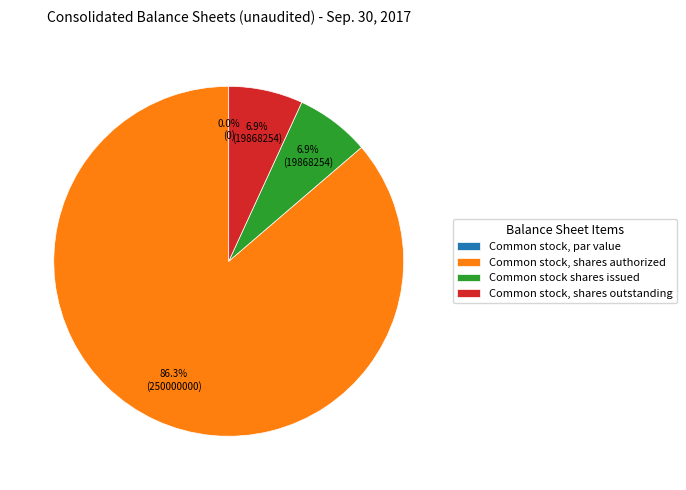

Which slice is the smallest?

Common stock, par value